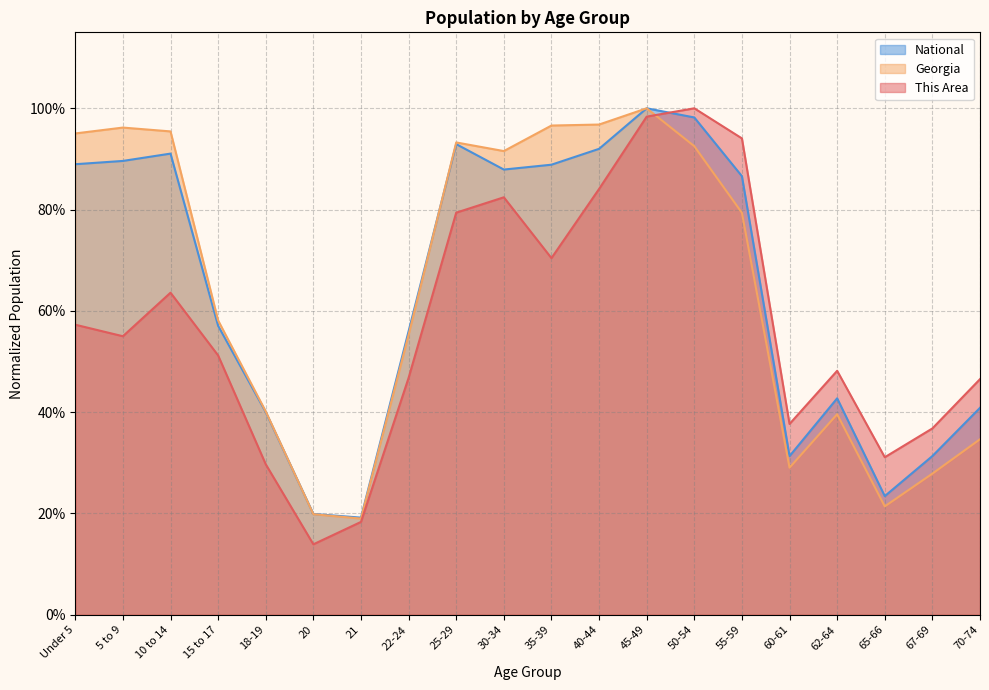

Is it true that National equals 0.3 at 21?

False